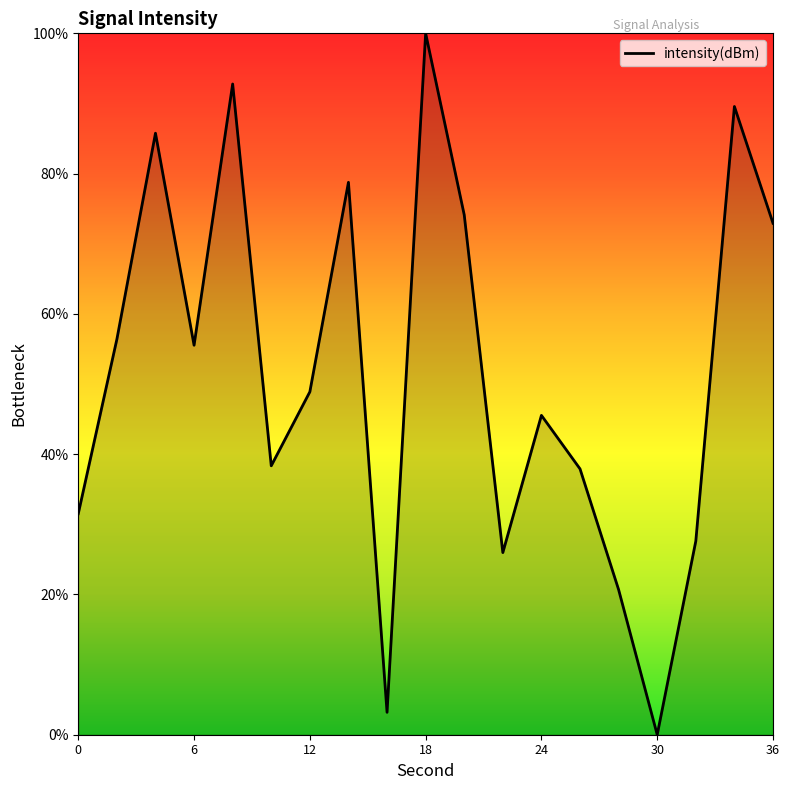

Reading left to right, list all the values displayed in this chart.

31.5	56.4	85.8	55.5	92.8	38.3	48.9	78.8	3.2	100.0	74.1	26.0	45.5	37.9	20.7	0.0	27.6	89.6	72.9